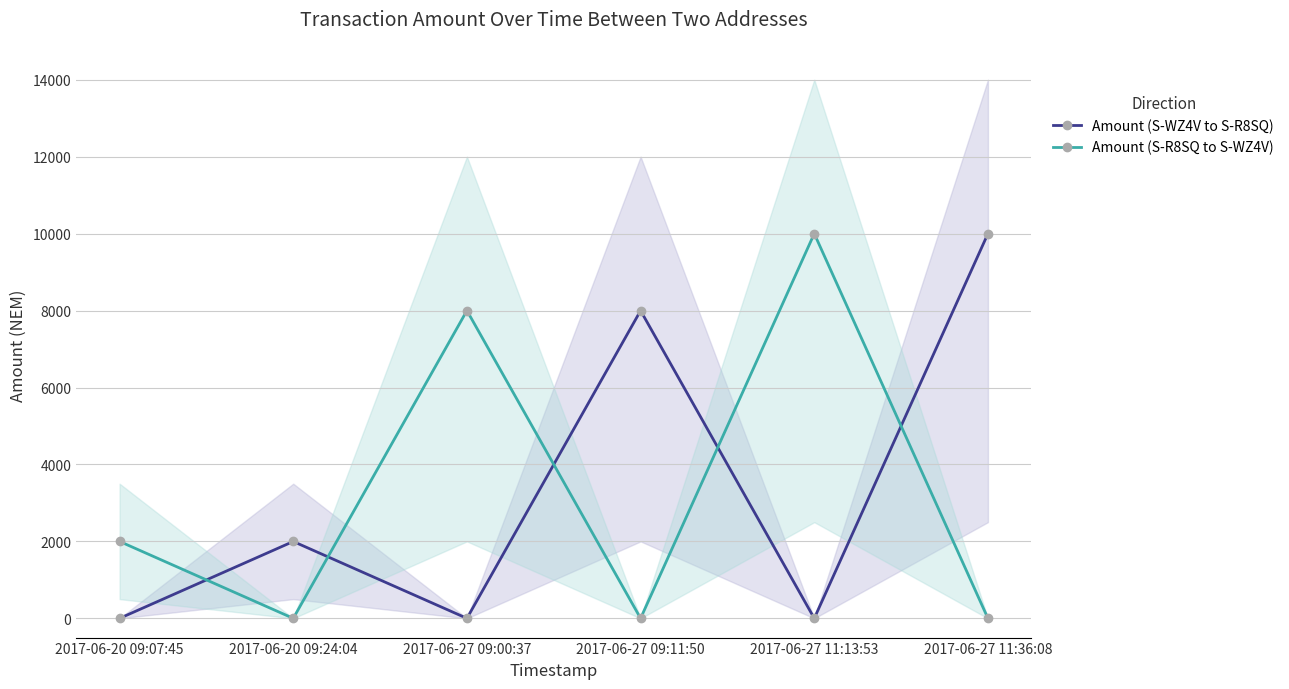

Is it true that Amount (S-R8SQ to S-WZ4V) equals 3185.8 at 2017-06-20 09:07:45?

False